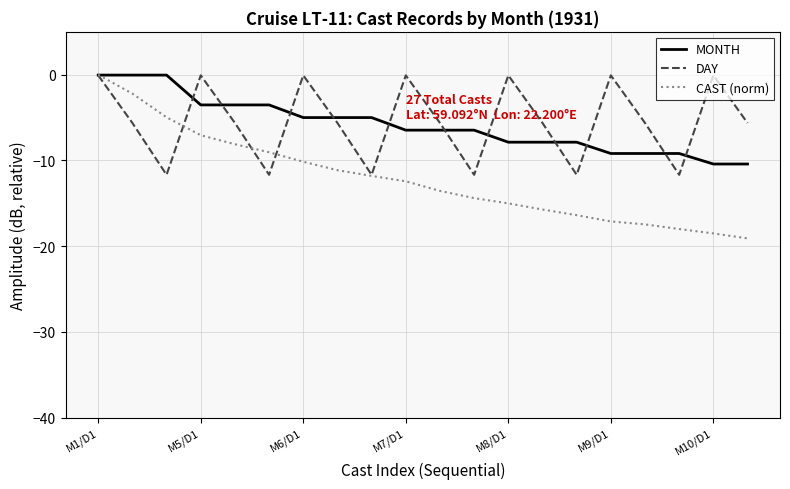

Which series has the largest range (max minus min)?

CAST (norm)